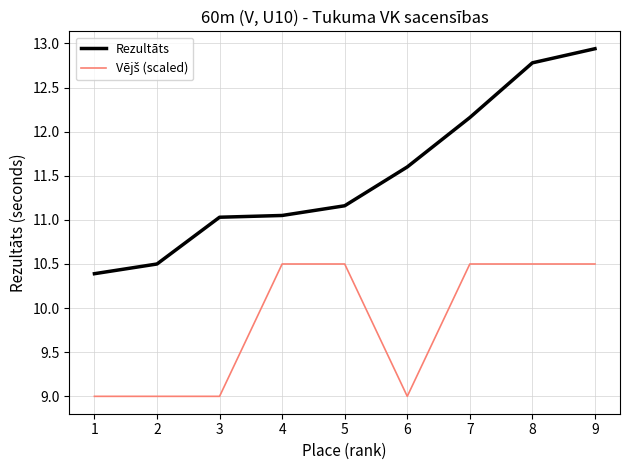

The Rezultāts series shows 7.1 at 3. True or false?

False